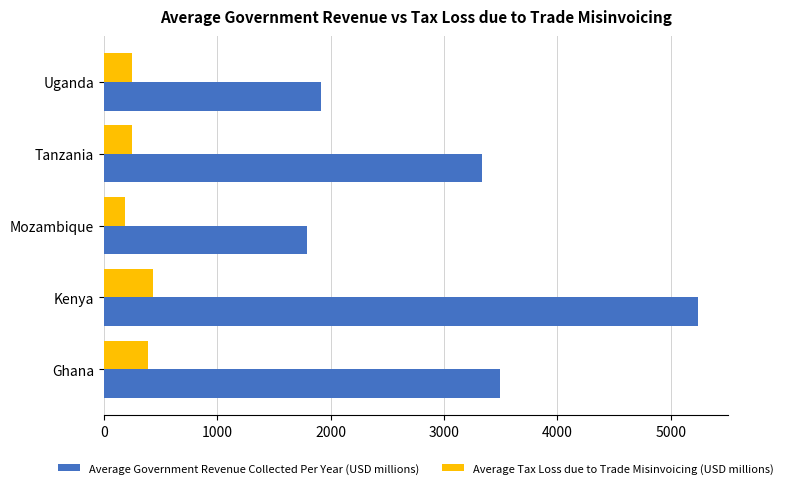

What is the difference between the maximum and second lowest values in the Average Tax Loss due to Trade Misinvoicing (USD millions) series?

192.0